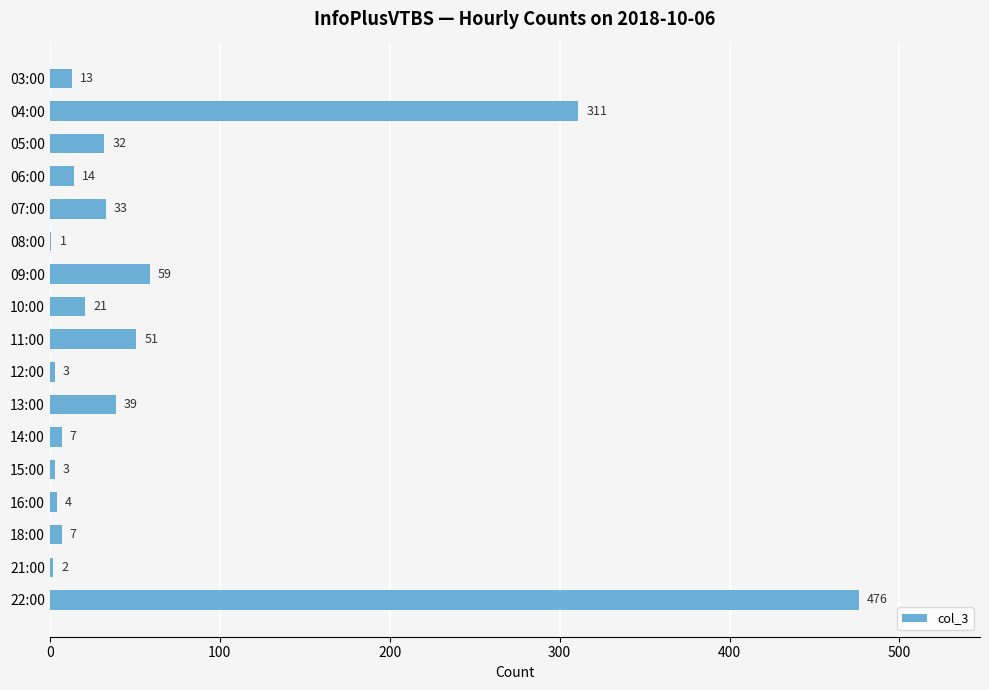

What is the greatest value displayed?

476